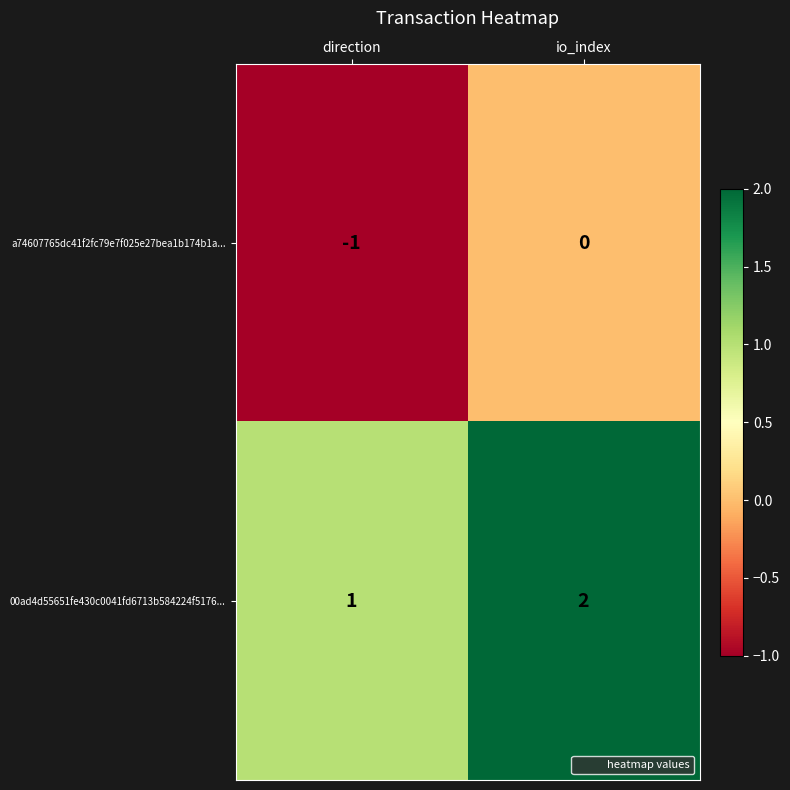

Reading right to left, list all the values displayed in this chart.

a74607765dc41f2fc79e7f025e27bea1b174b1a...: io_index=0	direction=-1
00ad4d55651fe430c0041fd6713b584224f5176...: io_index=2	direction=1